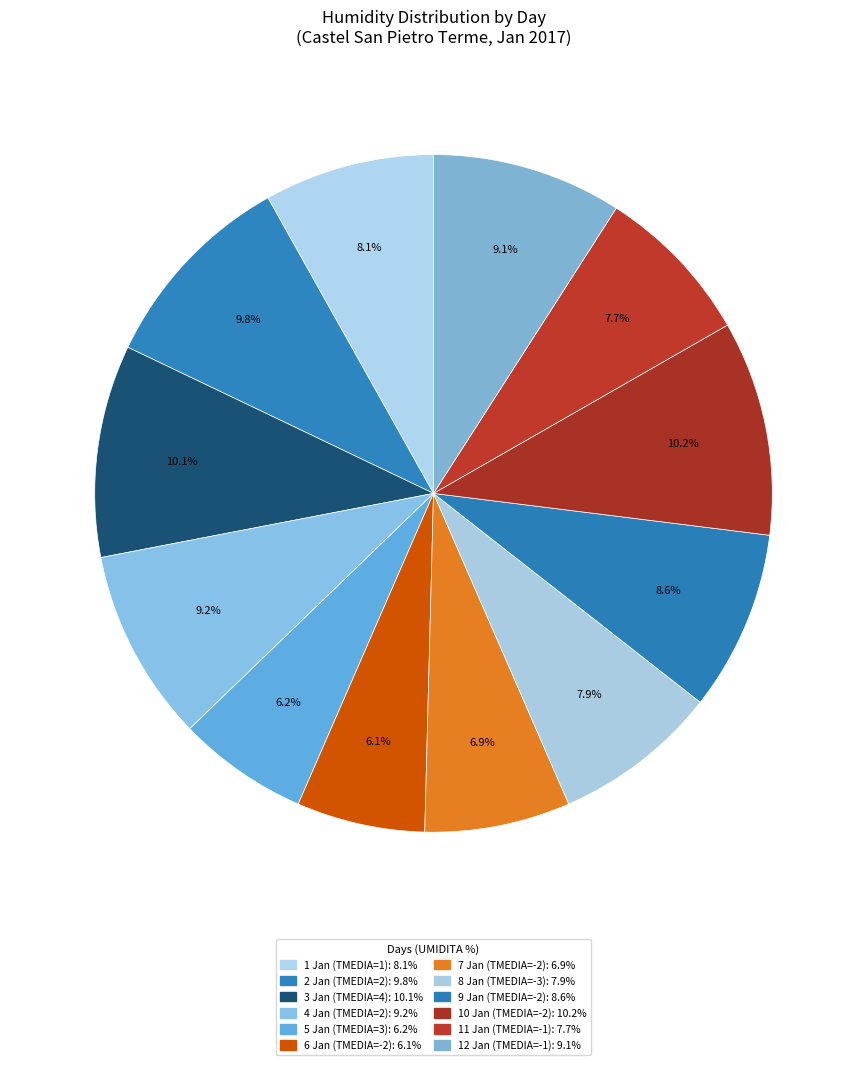

How many slices are in this pie chart?

12